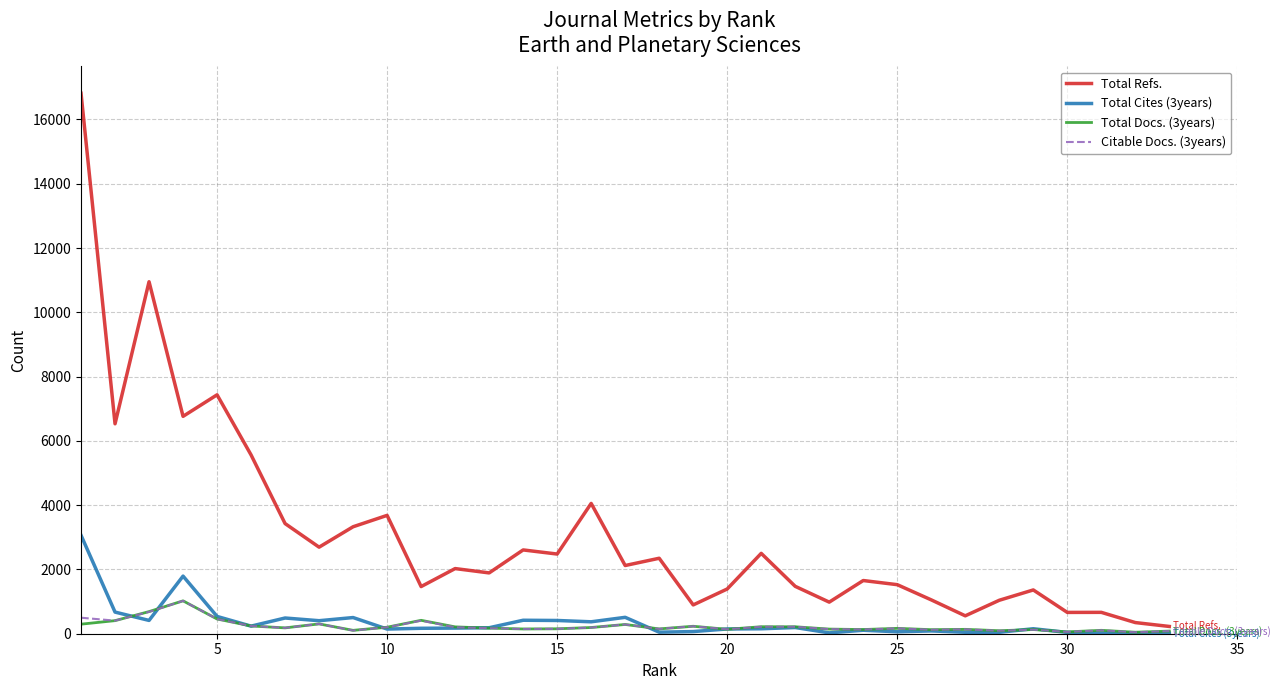

Count the number of categories in the chart.

33